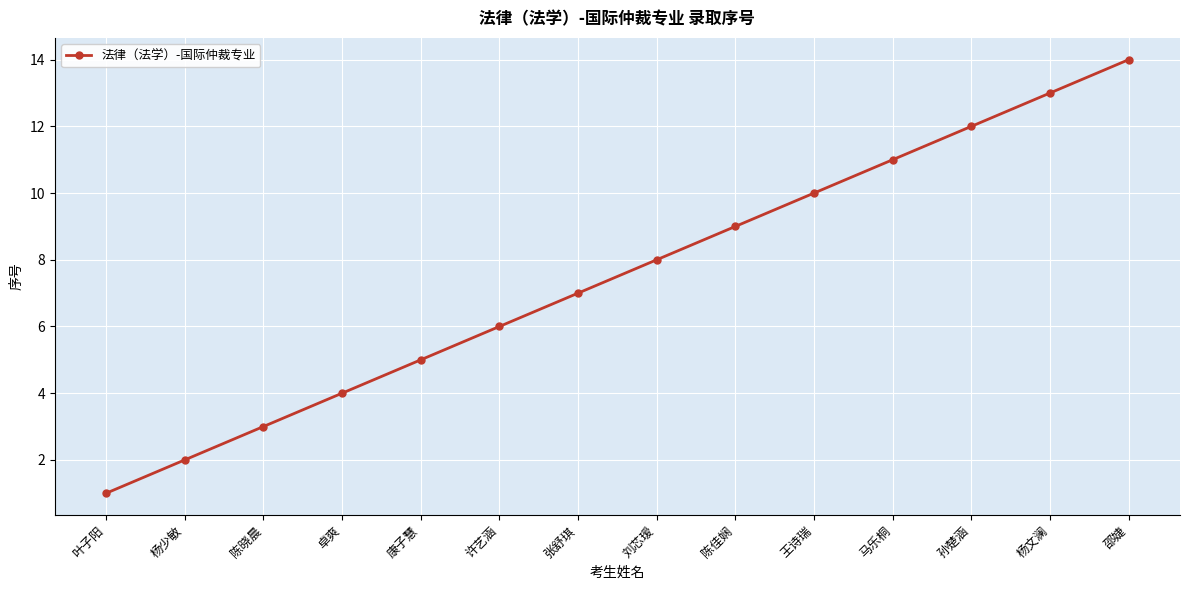

What is the difference between the maximum and minimum values?

13